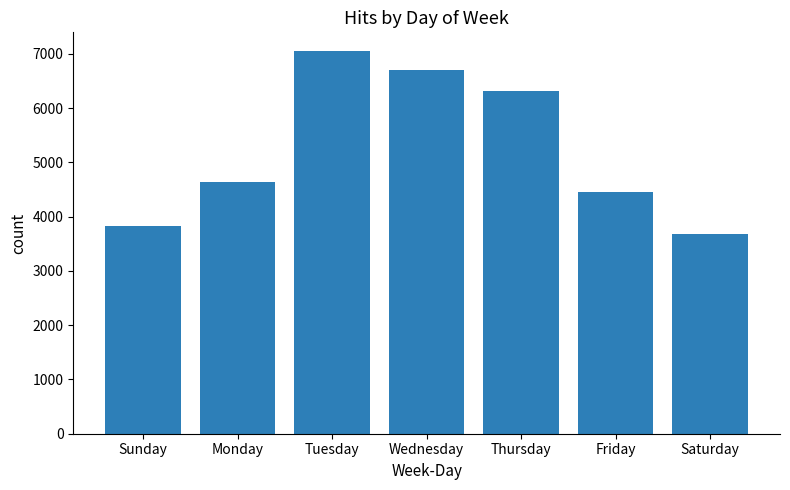

What is the value of the 6th bar from the left?

4452